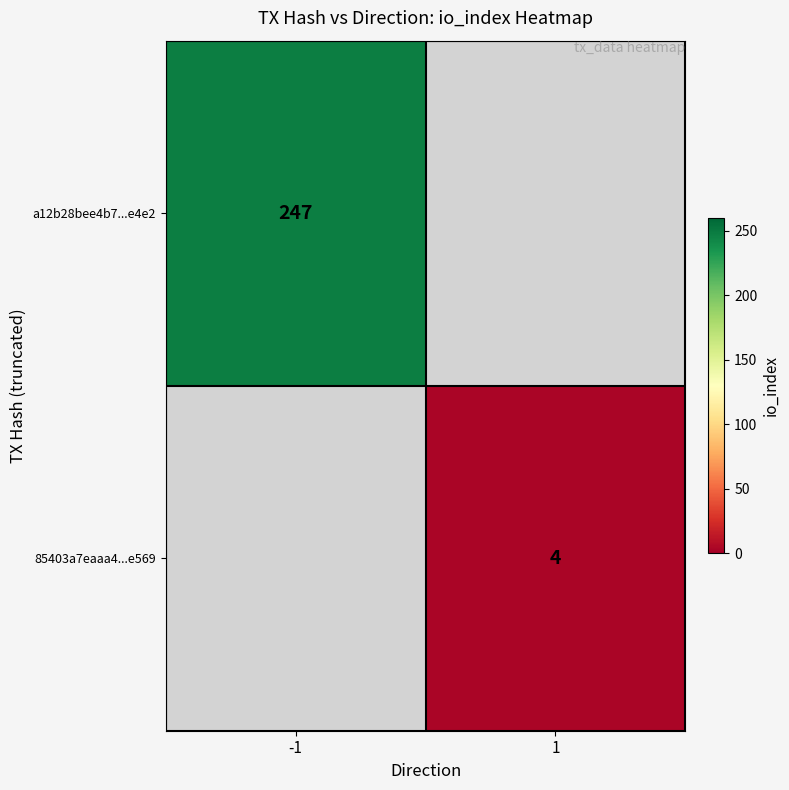

The value of 85403a7eaaa4...e569 at 1 is 4. True or false?

True